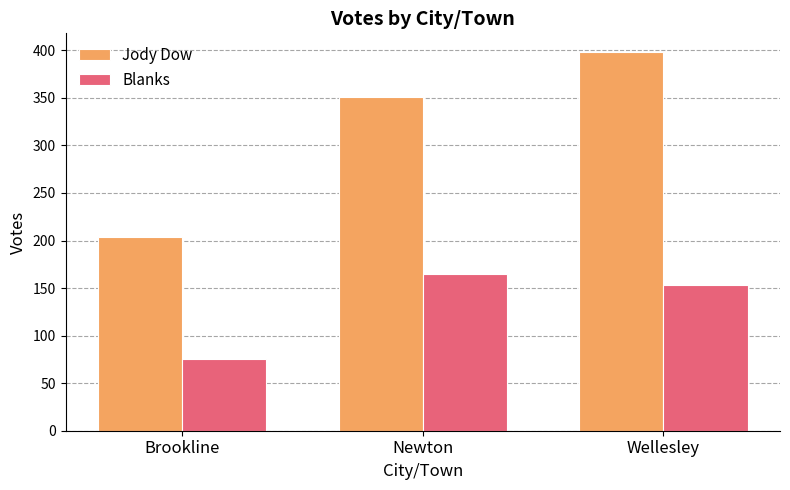

Rank the series by their maximum value, from lowest to highest.

Blanks, Jody Dow